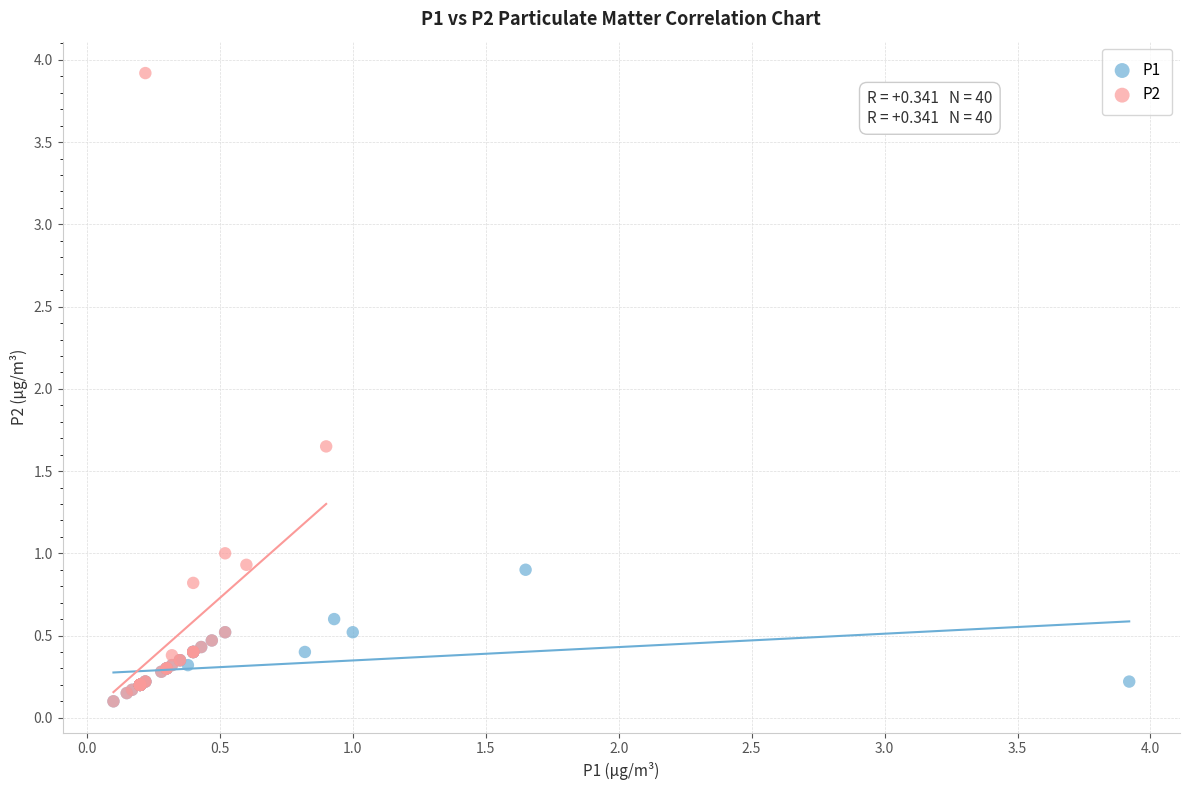

Which series contains the highest Y value?

P2